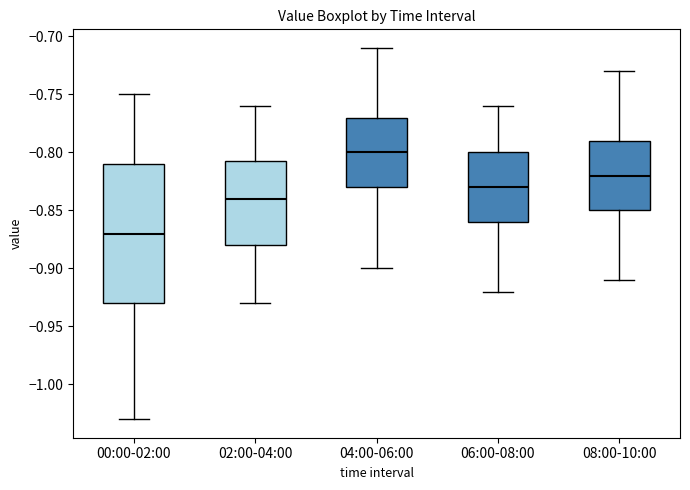

Which box is the tallest, from its lower edge to its upper edge?

00:00-02:00